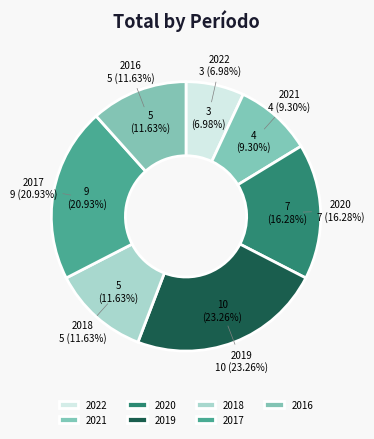

How many segments does this pie chart have?

7